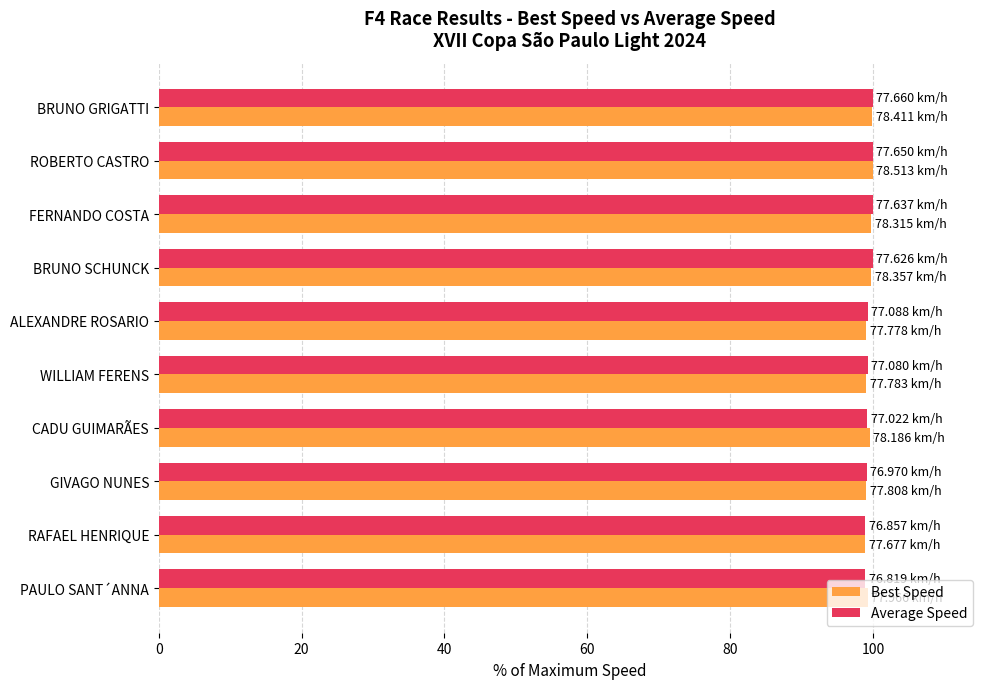

What is the total value across all series at PAULO SANT´ANNA?

198.2